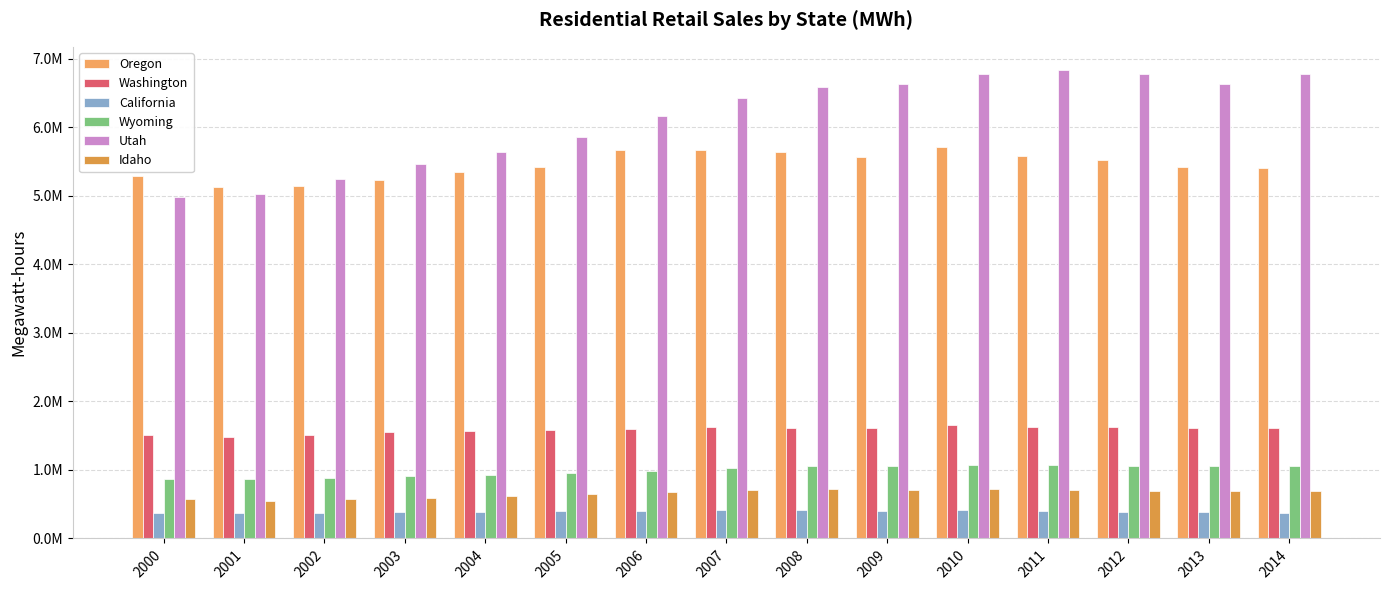

What is the smallest value displayed?

368039.9